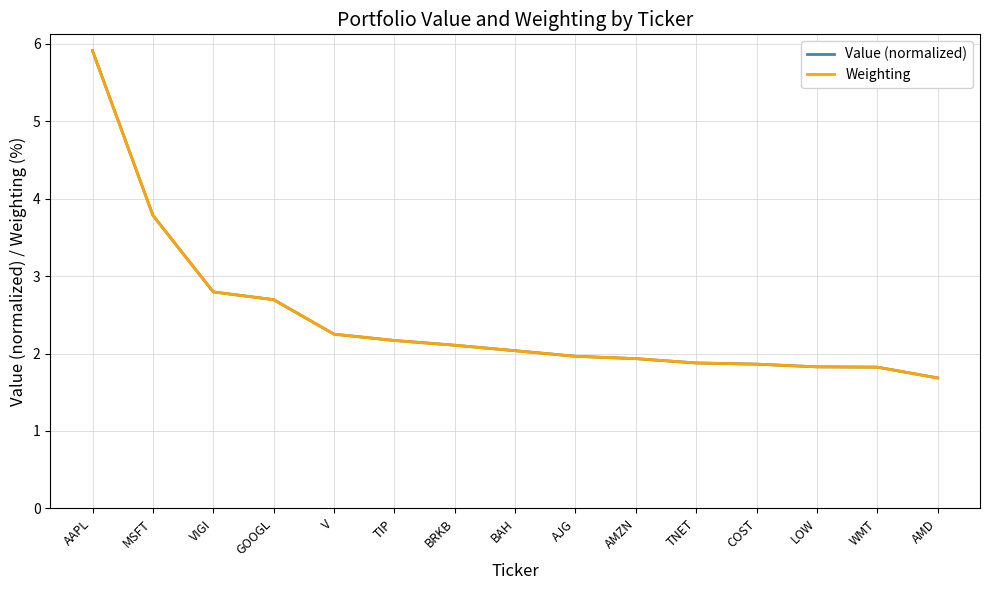

Which series changed the most between V and LOW?

Weighting